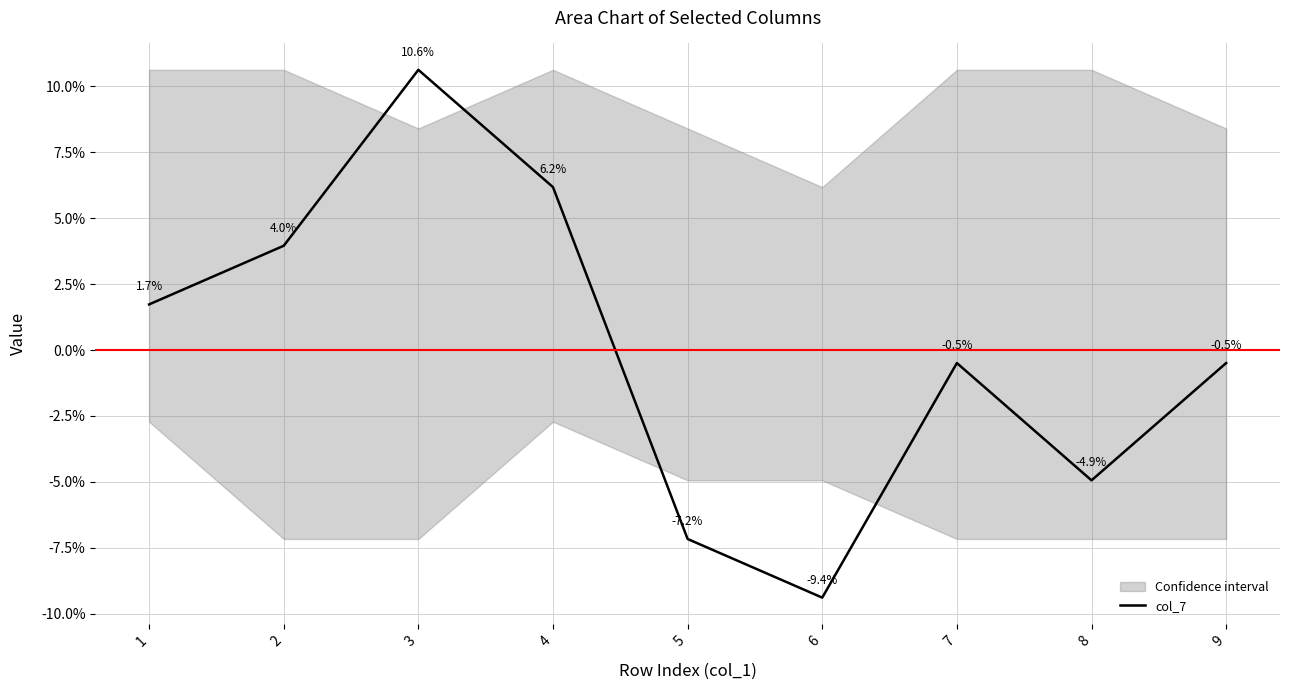

At which category does the data reach its first local valley?

6